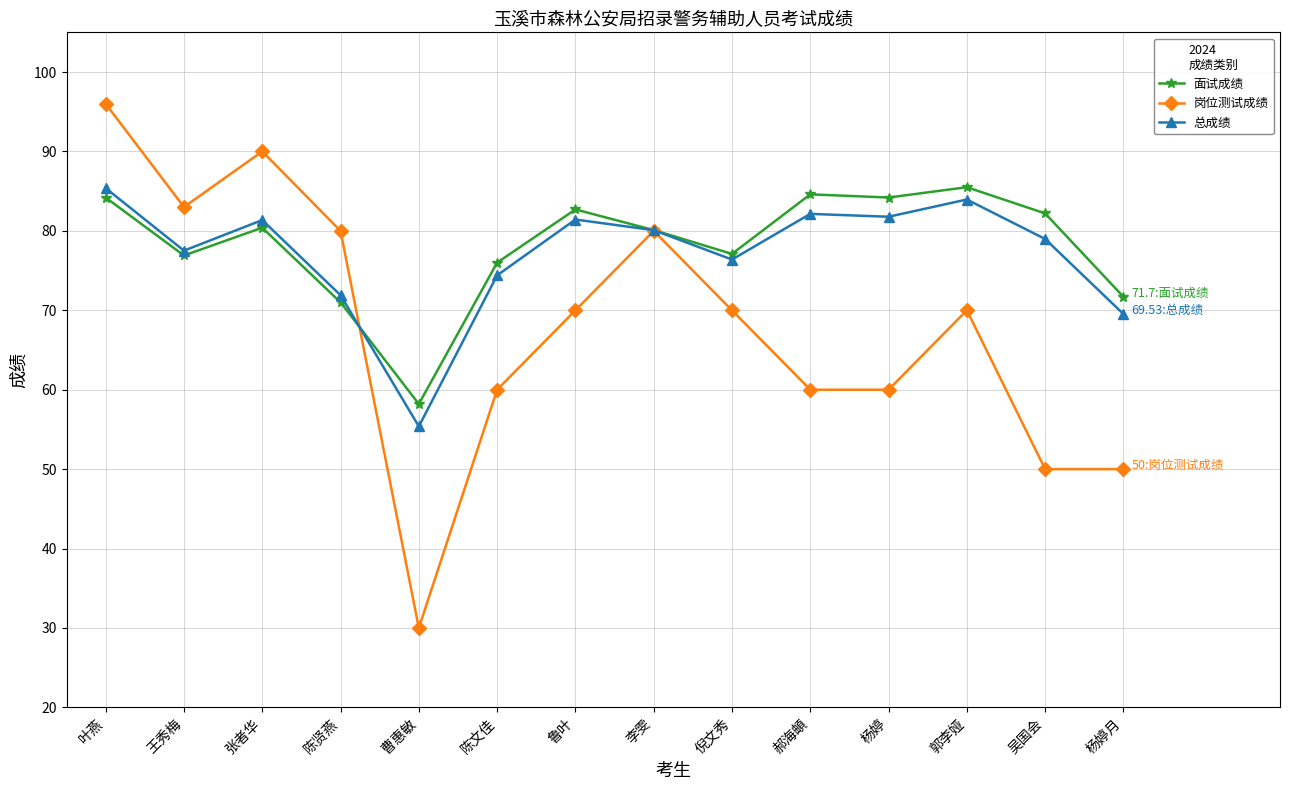

Count the number of data series in this chart.

3